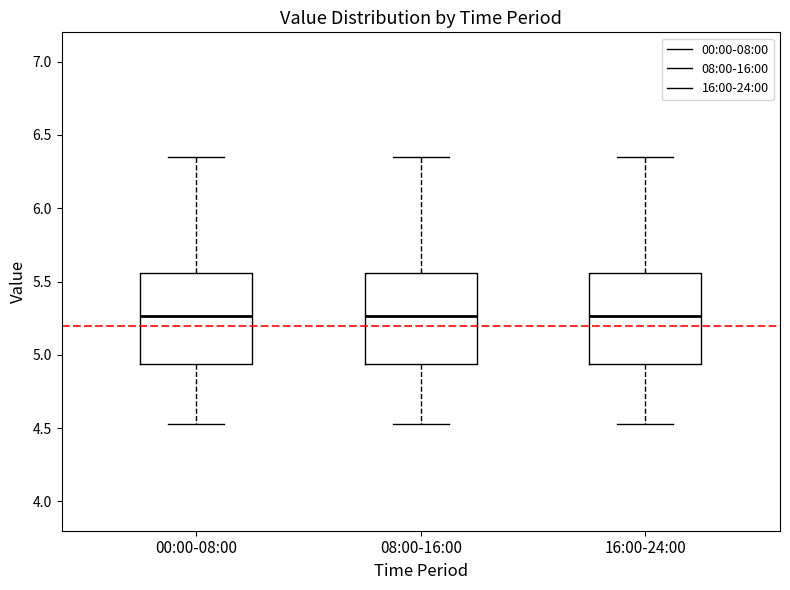

Reading left to right, transcribe this box plot: for each box, give where its median line is, the range the box spans, and where its two whiskers end, as read against the y-axis. The values are not printed on the chart, so give them approximately, as read against the axis.

00:00-08:00: median 5.25, box 4.95 to 5.55, whiskers 4.55 to 6.35
08:00-16:00: median 5.25, box 4.95 to 5.55, whiskers 4.55 to 6.35
16:00-24:00: median 5.25, box 4.95 to 5.55, whiskers 4.55 to 6.35